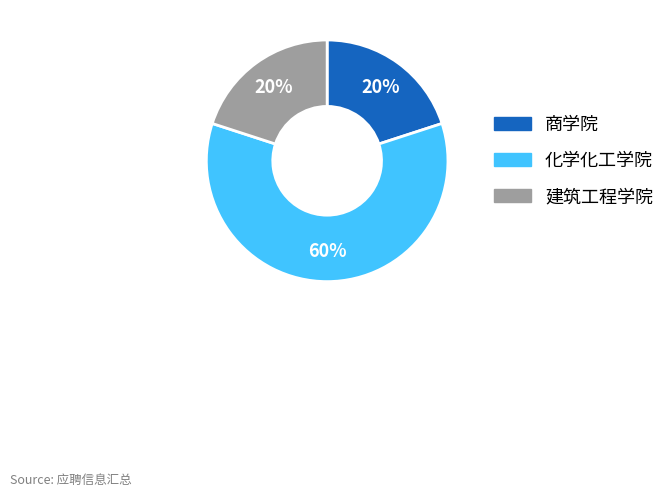

Is it true that 化学化工学院 is 48% of the pie?

False